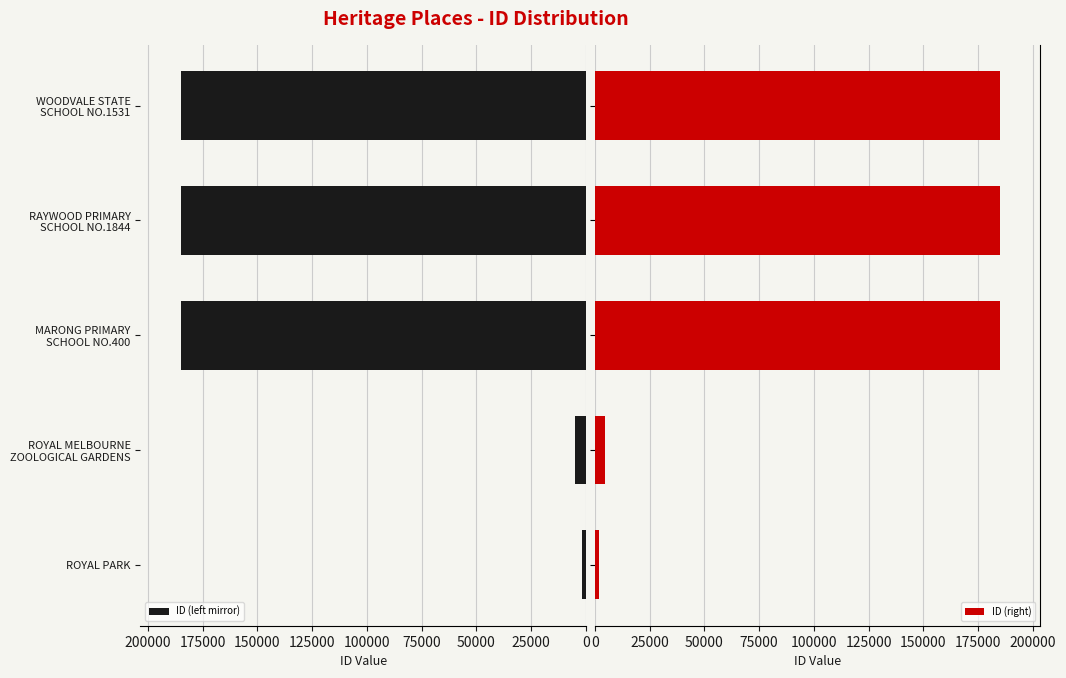

What is the difference between the maximum and second lowest values in the ID (right) series?

180178